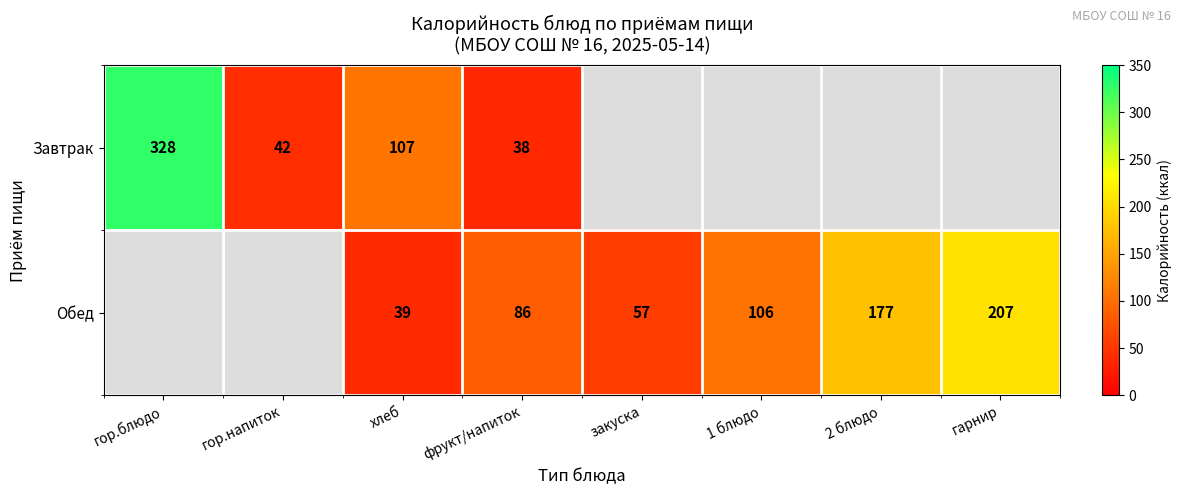

What is the difference between the highest and lowest values at фрукт/напиток?

48